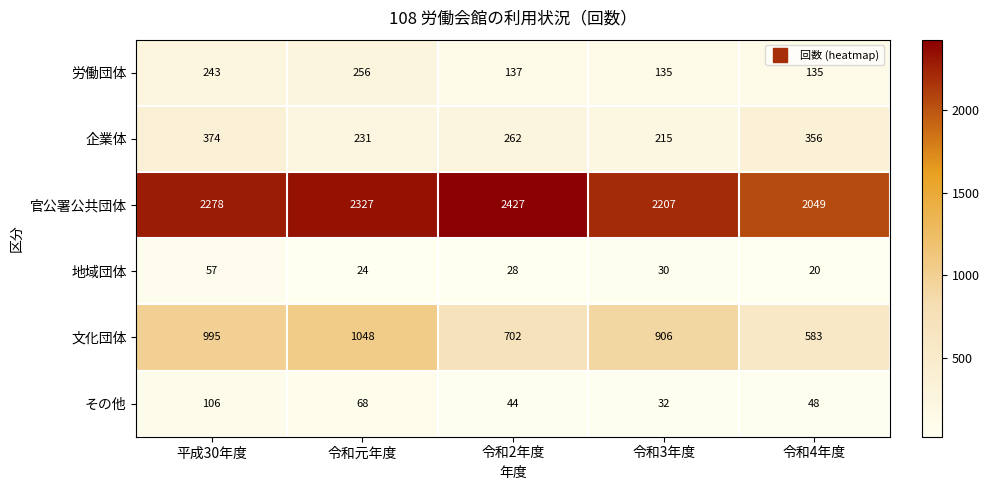

Where is 企業体 nearest to the value 294?

令和2年度